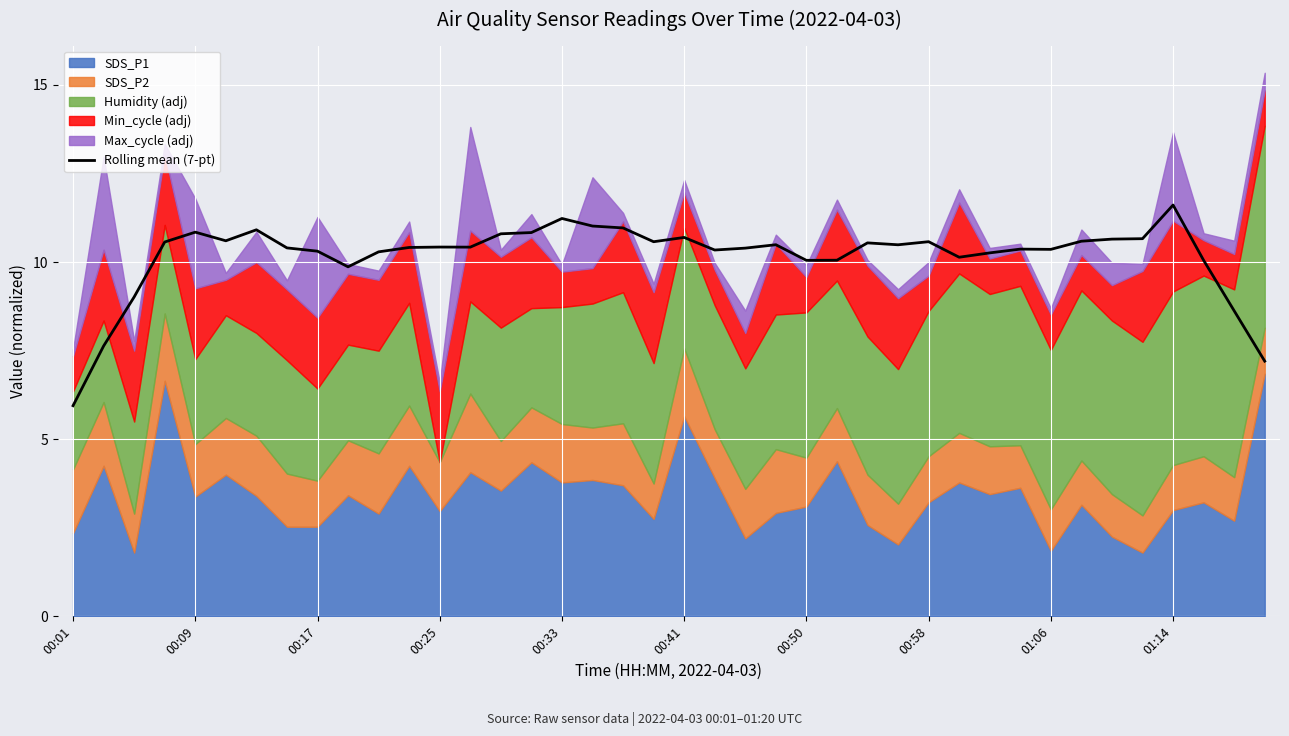

What position from the left is 13?

14